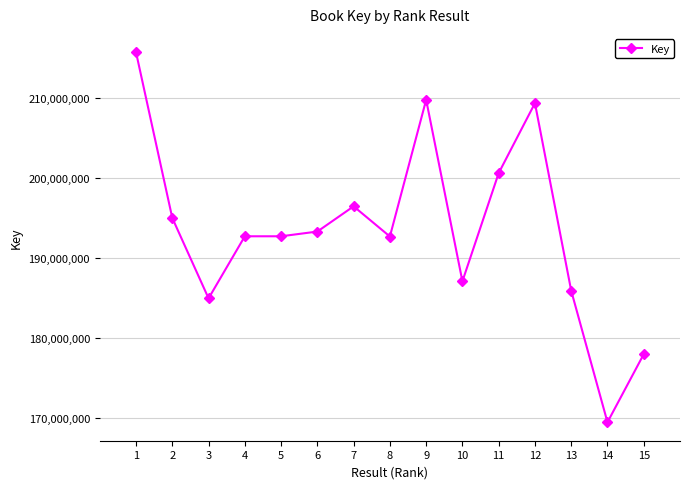

What is the minimum value shown in the chart?

169442660